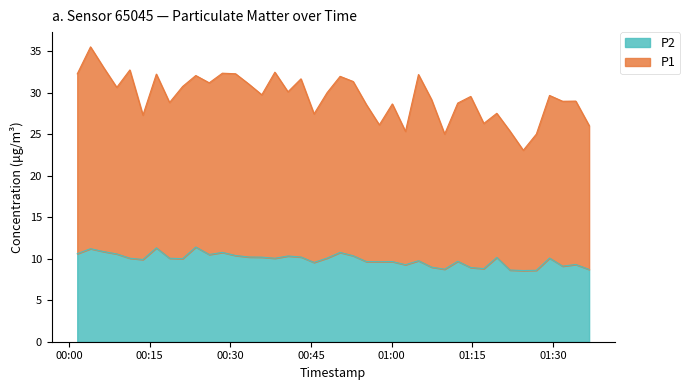

Which category has the highest value in the P2 series?

2022-12-13T00:23:33